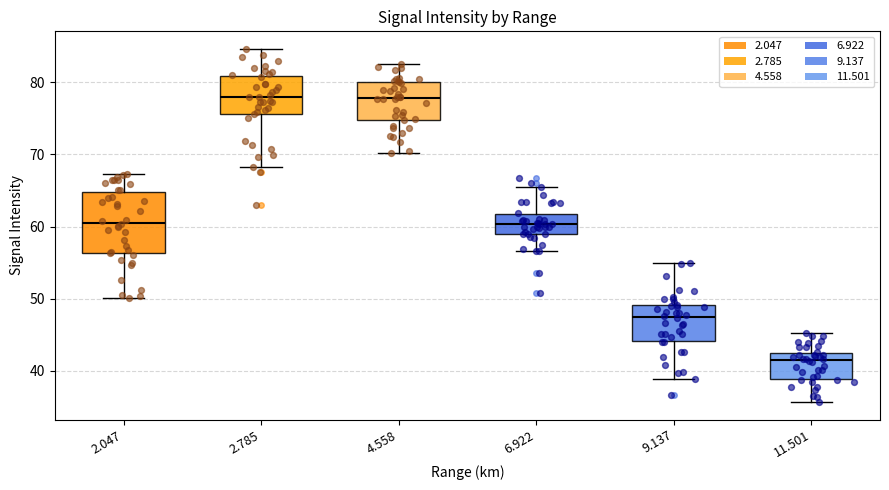

Reading left to right, transcribe this box plot: for each box, give where its median line is, the range the box spans, and where its two whiskers end, as read against the y-axis. The values are not printed on the chart, so give them approximately, as read against the axis.

2.047: median 61, box 56 to 65, whiskers 50 to 67
2.785: median 78, box 76 to 81, whiskers 68 to 85
4.558: median 78, box 75 to 80, whiskers 70 to 83
6.922: median 60, box 59 to 62, whiskers 57 to 66
9.137: median 47, box 44 to 49, whiskers 39 to 55
11.501: median 41, box 39 to 43, whiskers 36 to 45